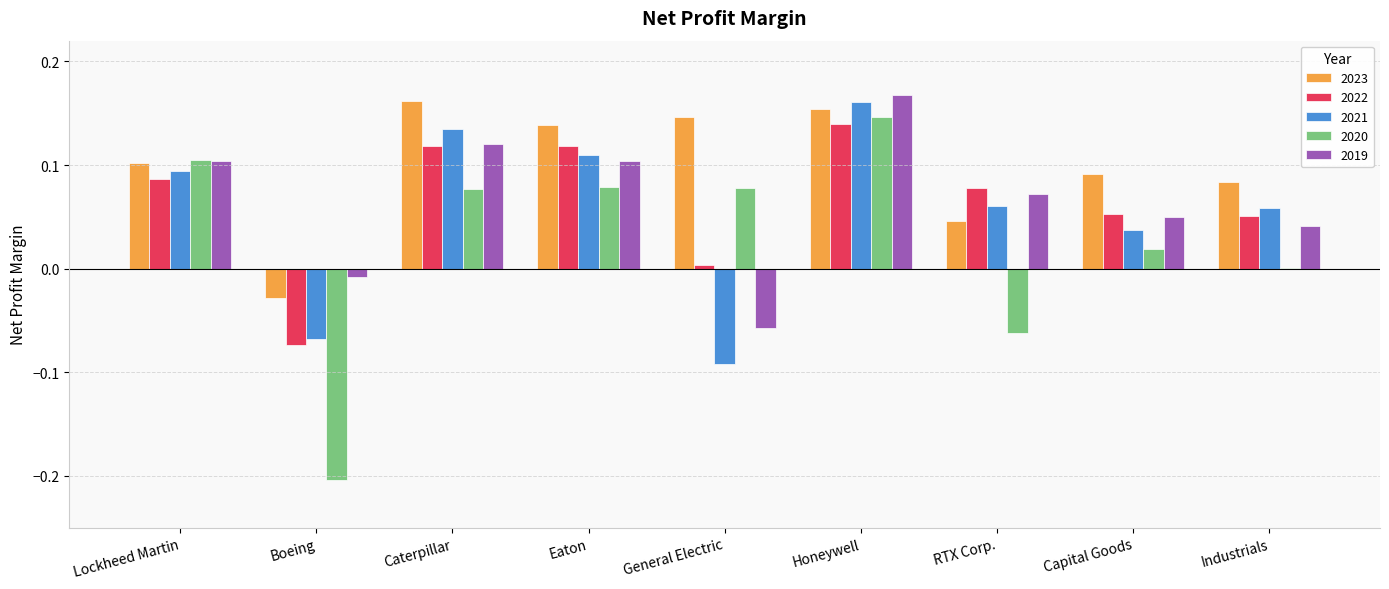

At which label does 2020 reach its peak?

Honeywell